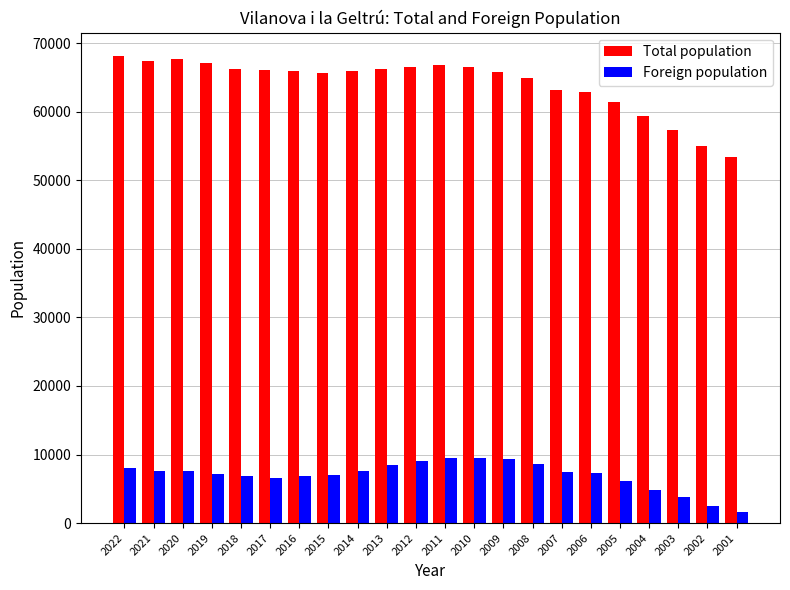

Which series changed the most between 2020 and 2016?

Total population